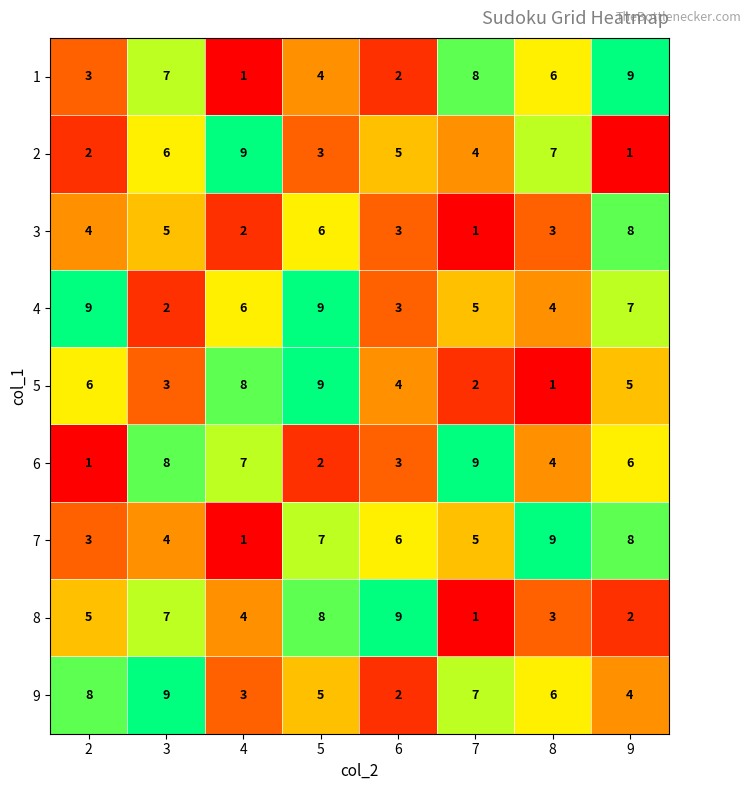

Count the number of categories in the chart.

8